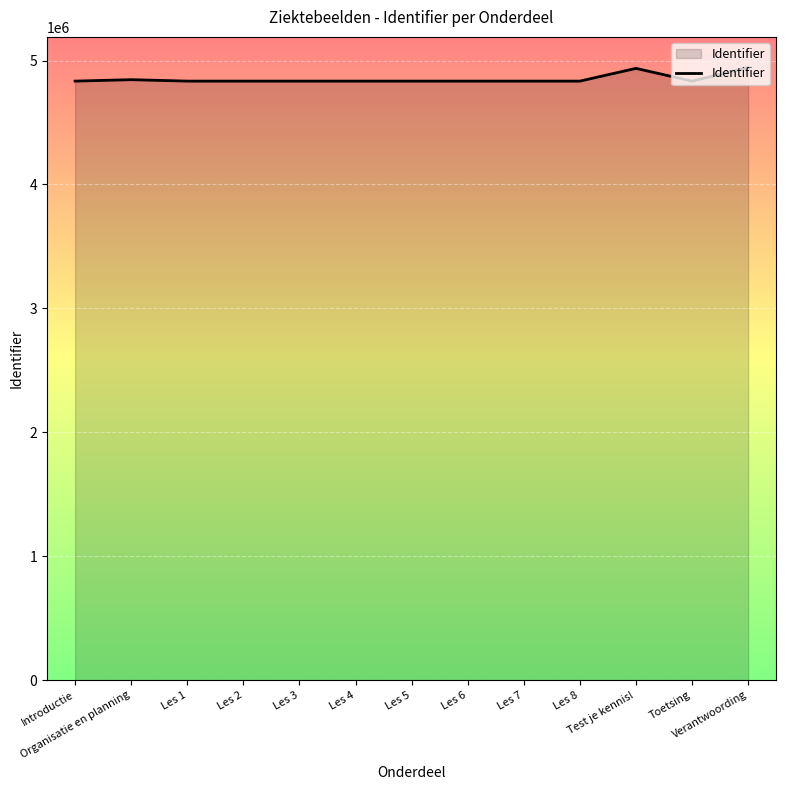

What is the greatest value displayed?

4943569